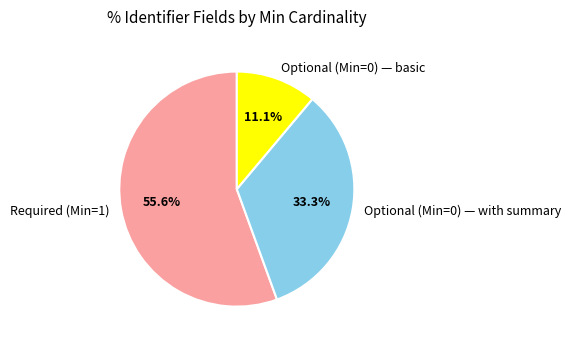

What is the smallest slice in the pie chart?

Optional (Min=0) — basic